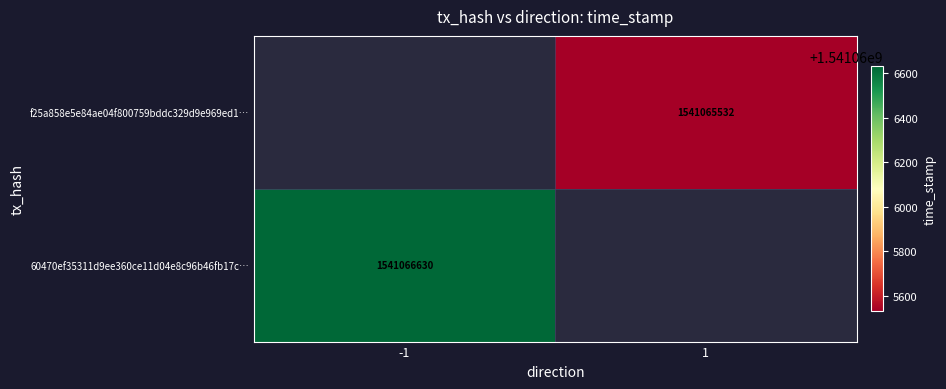

Between 0 and 1, which series saw the biggest shift?

60470ef35311d9ee360ce11d04e8c96b46fb17c